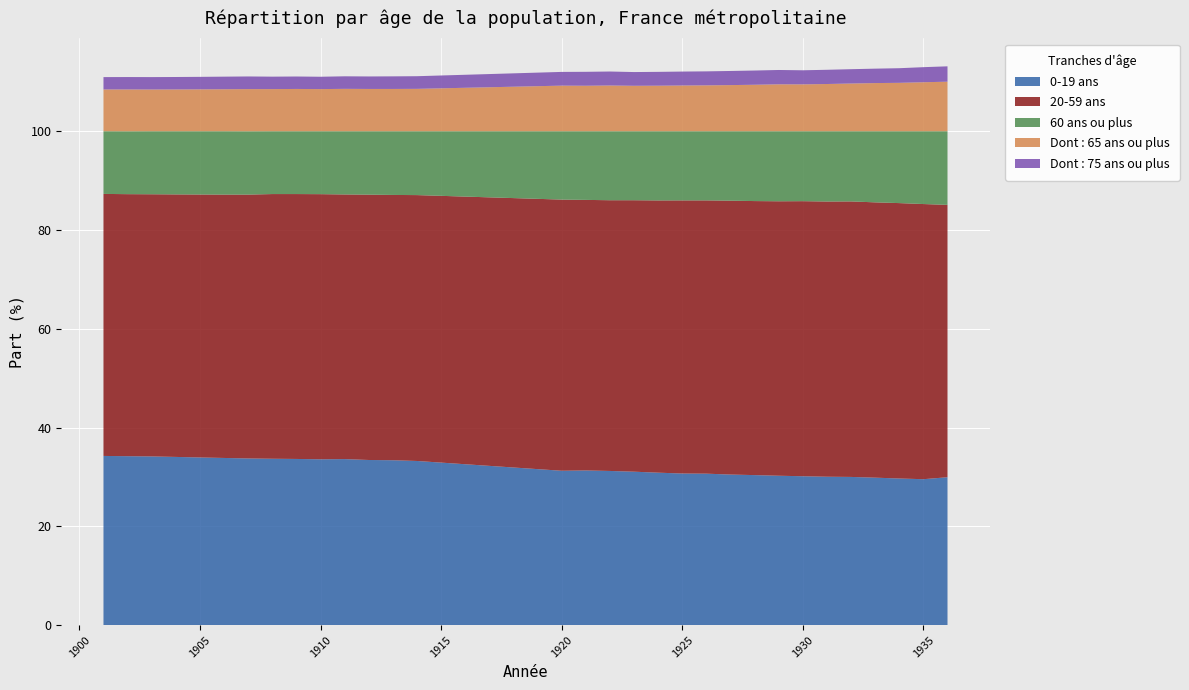

Reading left to right, what are all the values shown in this chart?

0-19 ans: 1901=34.3	1902=34.2	1903=34.2	1904=34.1	1905=34.0	1906=33.9	1907=33.8	1908=33.7	1909=33.6	1910=33.6	1911=33.6	1912=33.4	1913=33.4	1914=33.2	1920=31.3	1921=31.3	1922=31.2	1923=31.1	1924=30.9	1925=30.7	1926=30.7	1927=30.5	1928=30.4	1929=30.2	1930=30.1	1931=30.1	1932=30.0	1933=29.9	1934=29.7	1935=29.6	1936=29.9
20-59 ans: 1901=53.0	1902=53.0	1903=53.1	1904=53.1	1905=53.2	1906=53.3	1907=53.4	1908=53.6	1909=53.6	1910=53.7	1911=53.6	1912=53.7	1913=53.7	1914=53.8	1920=54.9	1921=54.8	1922=54.8	1923=55.0	1924=55.1	1925=55.3	1926=55.3	1927=55.5	1928=55.5	1929=55.6	1930=55.7	1931=55.7	1932=55.8	1933=55.7	1934=55.8	1935=55.7	1936=55.1
60 ans ou plus: 1901=12.7	1902=12.7	1903=12.8	1904=12.8	1905=12.8	1906=12.8	1907=12.8	1908=12.7	1909=12.7	1910=12.7	1911=12.8	1912=12.8	1913=12.9	1914=12.9	1920=13.8	1921=13.9	1922=14.0	1923=14.0	1924=14.0	1925=14.0	1926=14.0	1927=14.1	1928=14.1	1929=14.2	1930=14.2	1931=14.2	1932=14.2	1933=14.4	1934=14.6	1935=14.7	1936=14.9
Dont : 65 ans ou plus: 1901=8.5	1902=8.5	1903=8.4	1904=8.5	1905=8.5	1906=8.5	1907=8.5	1908=8.5	1909=8.6	1910=8.5	1911=8.6	1912=8.6	1913=8.6	1914=8.6	1920=9.2	1921=9.2	1922=9.3	1923=9.2	1924=9.2	1925=9.3	1926=9.3	1927=9.3	1928=9.4	1929=9.5	1930=9.5	1931=9.6	1932=9.7	1933=9.8	1934=9.8	1935=9.9	1936=10.0
Dont : 75 ans ou plus: 1901=2.5	1902=2.5	1903=2.5	1904=2.5	1905=2.5	1906=2.5	1907=2.6	1908=2.5	1909=2.5	1910=2.5	1911=2.5	1912=2.5	1913=2.5	1914=2.6	1920=2.8	1921=2.8	1922=2.8	1923=2.8	1924=2.8	1925=2.8	1926=2.8	1927=2.9	1928=2.9	1929=2.9	1930=2.9	1931=2.9	1932=2.9	1933=2.9	1934=3.0	1935=3.0	1936=3.1